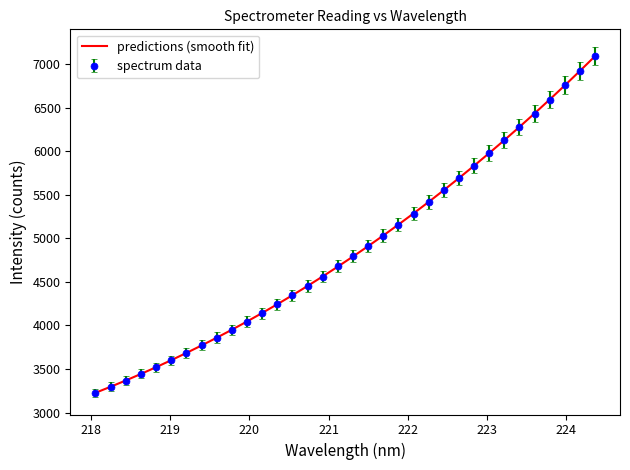

What is the lowest value of the spectrum data series?

3227.3